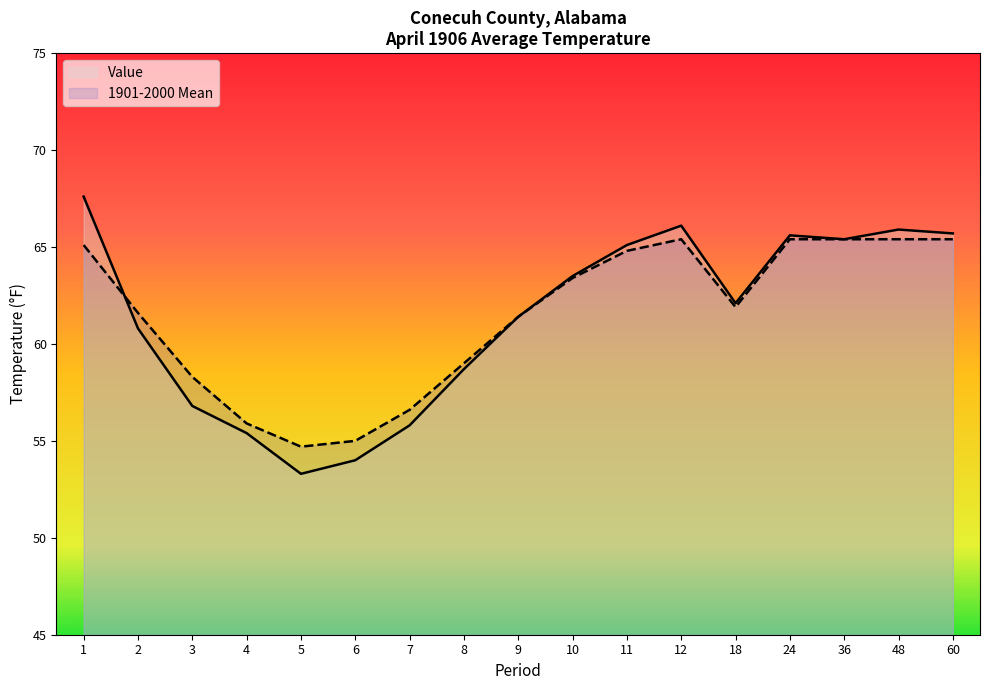

Rank the series at 5 from lowest to highest value.

Value, 1901-2000 Mean